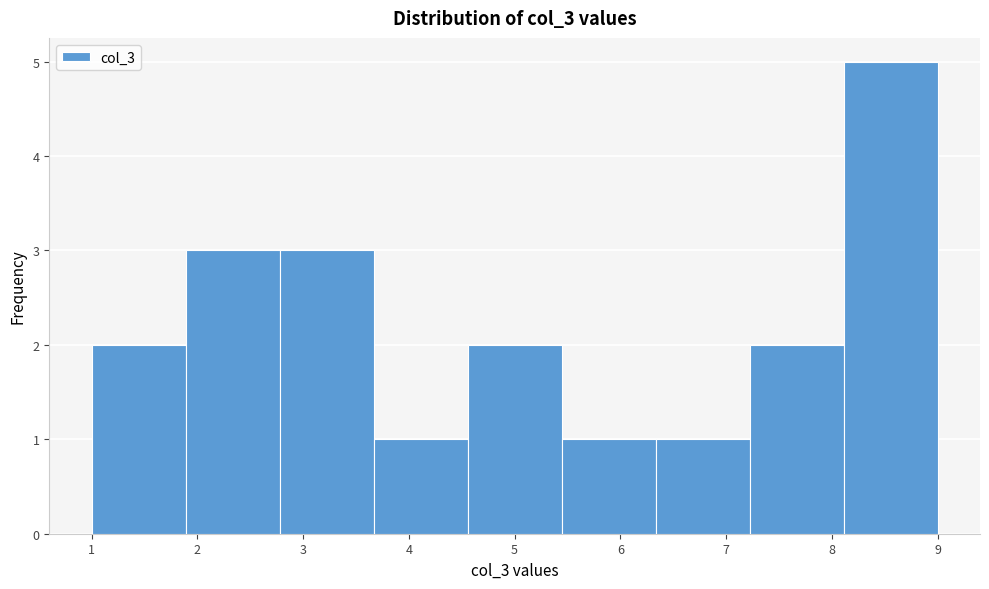

What is the height of the bar covering 5.4 to 6.3 on the x-axis? Neither the bar edges nor the heights are printed on the chart, so give them approximately, as read against the axes.

1